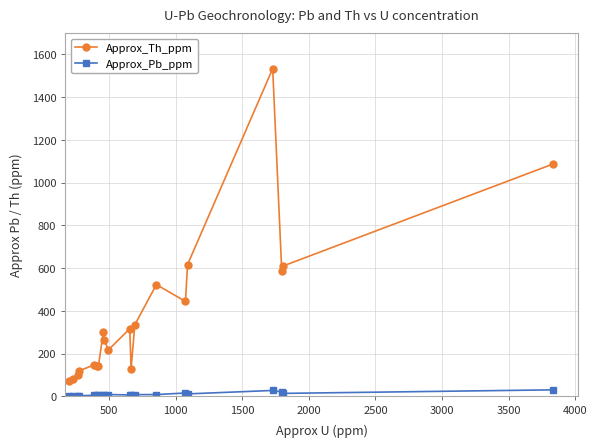

True or false: Approx_Pb_ppm and Approx_Th_ppm intersect in this chart.

False